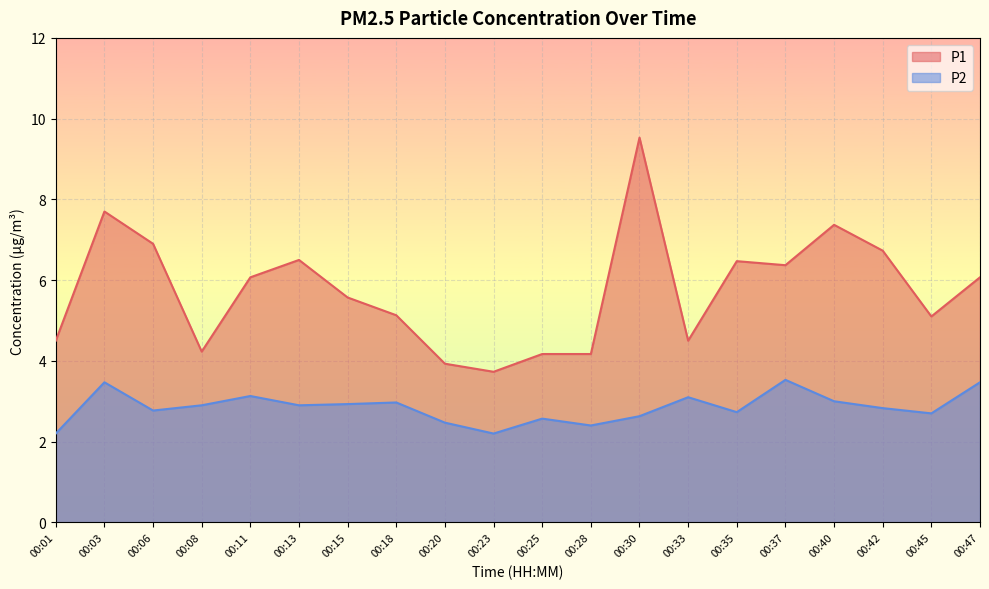

Is the value of P1 at 00:35 greater than the value of P2 at 00:33?

Yes